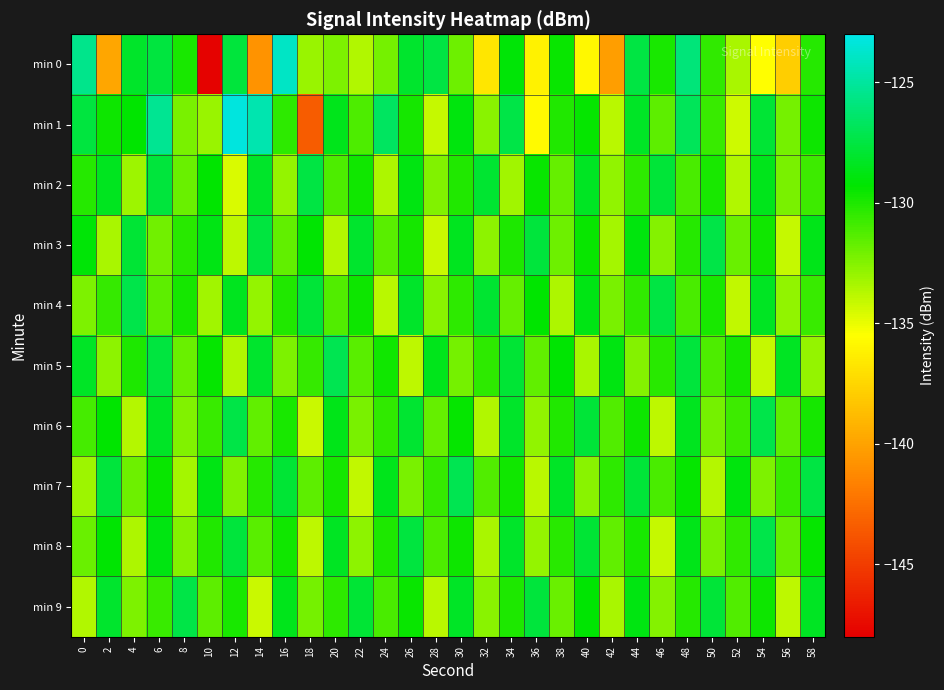

How many categories are shown in the chart?

30